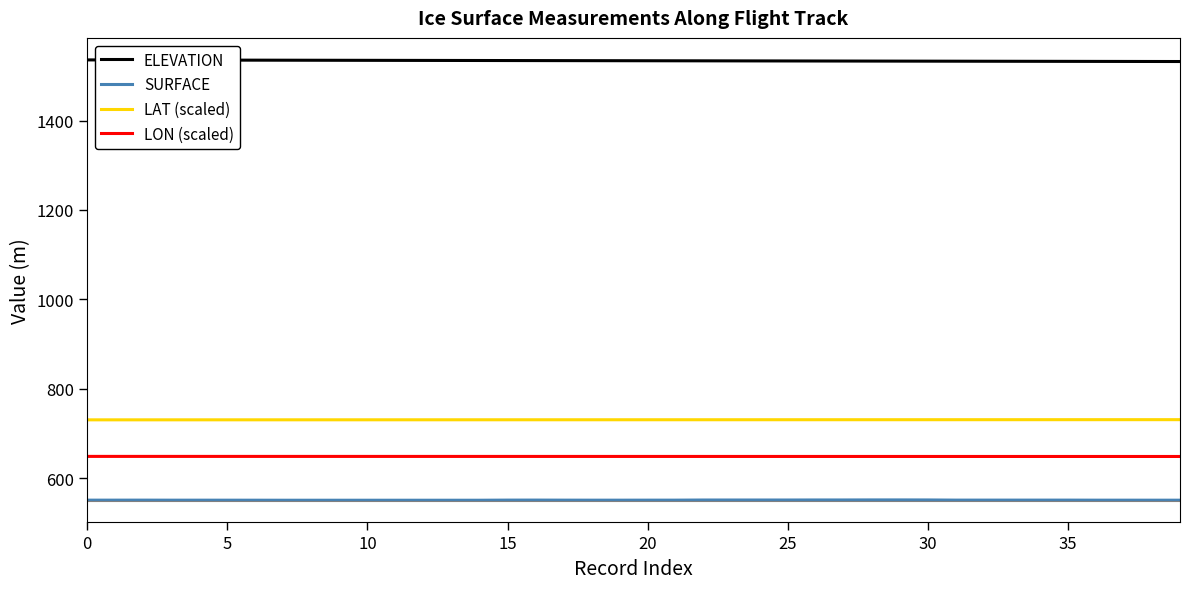

How many series are shown in this chart?

4